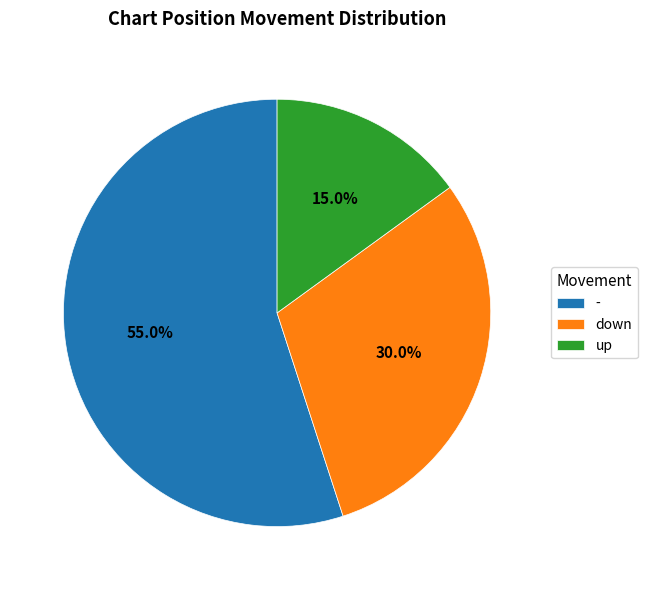

Is it true that down is 30% of the pie?

True